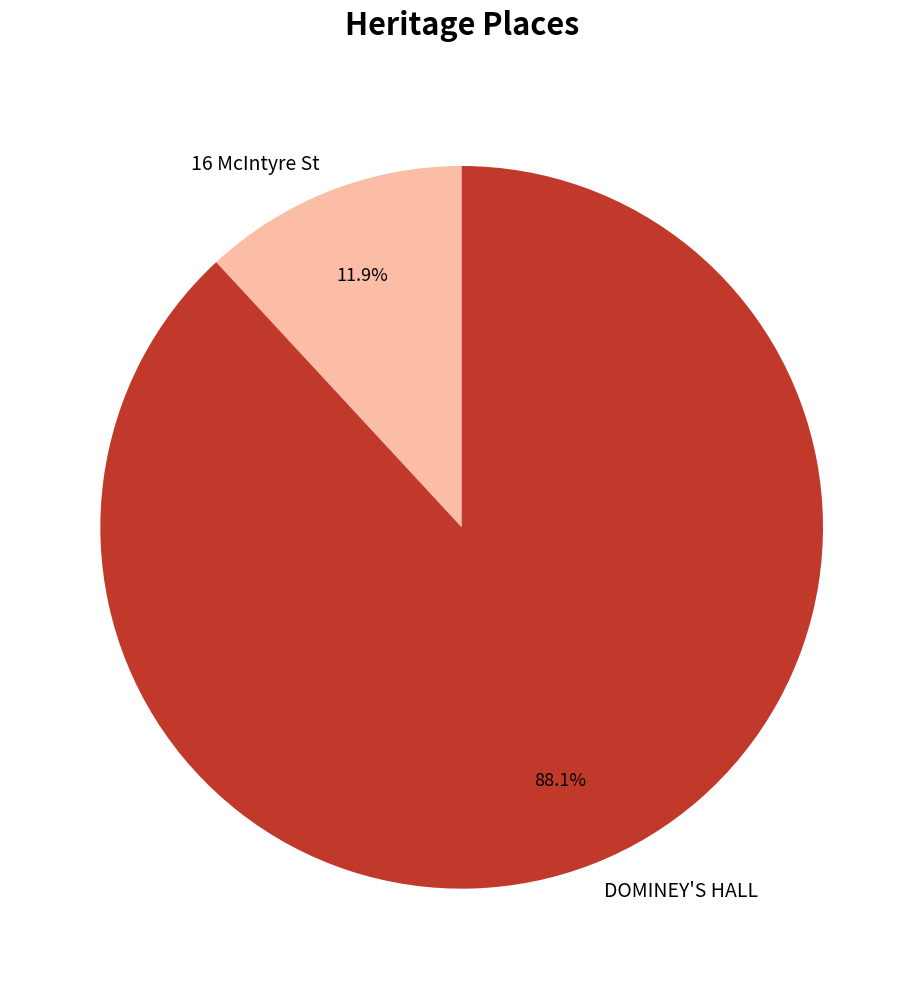

Is it true that DOMINEY'S HALL is 88% of the pie?

True